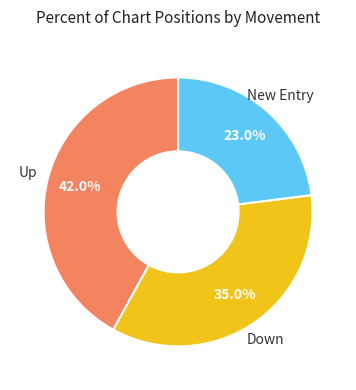

Is there a majority slice in this chart?

No